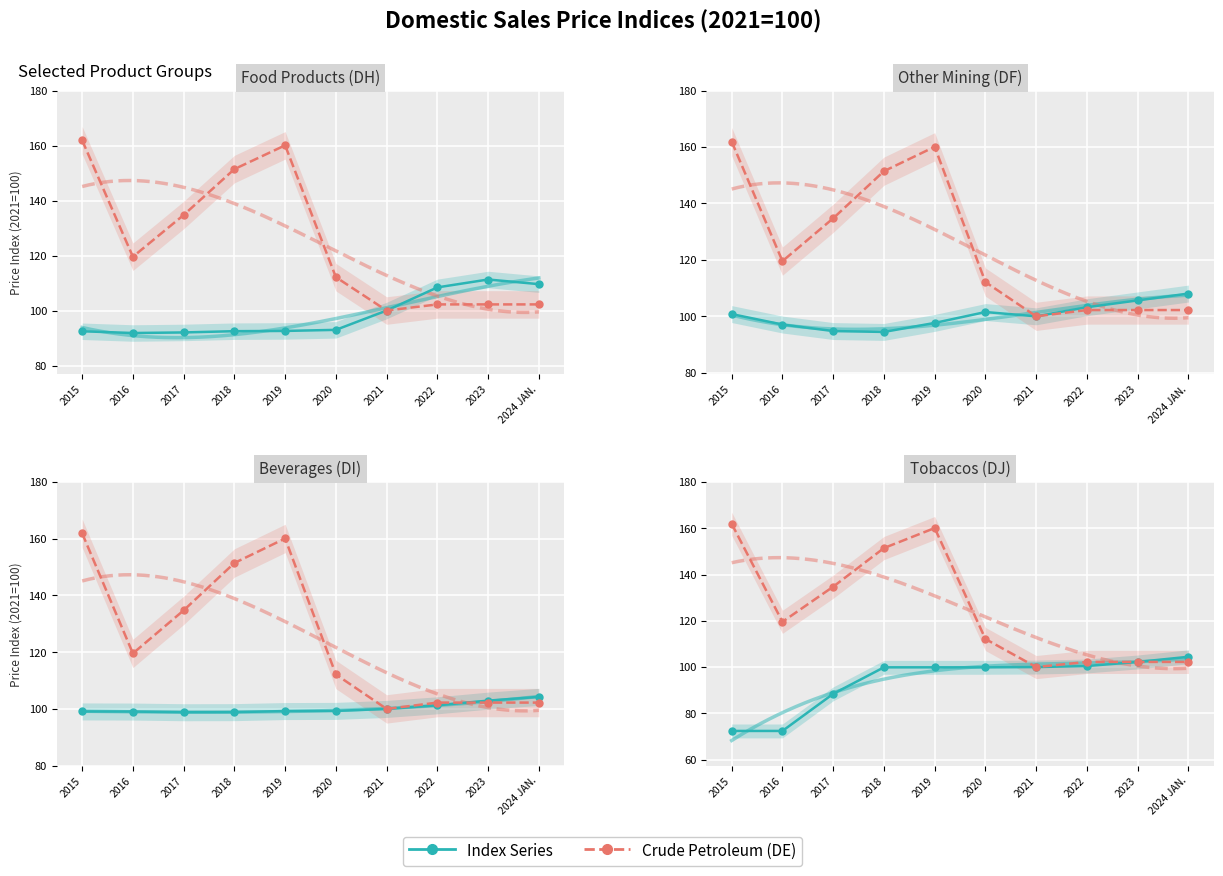

How many intersections are there between Crude Petroleum (DE) and Index Series?

1